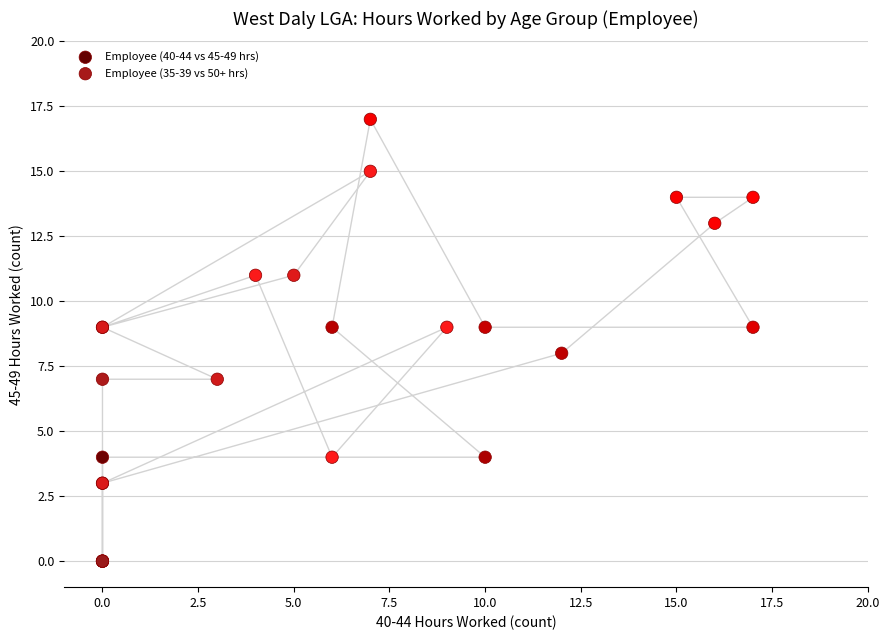

Which series reaches the maximum Y coordinate?

Employee (40-44 vs 45-49 hrs)